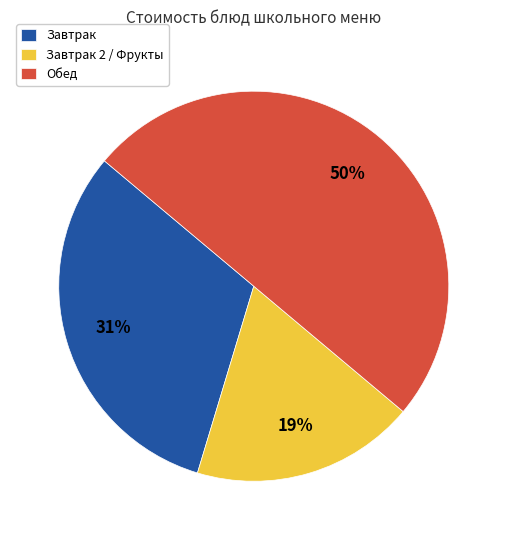

Rank the categories by value from highest to lowest.

Обед, Завтрак, Завтрак 2 / Фрукты